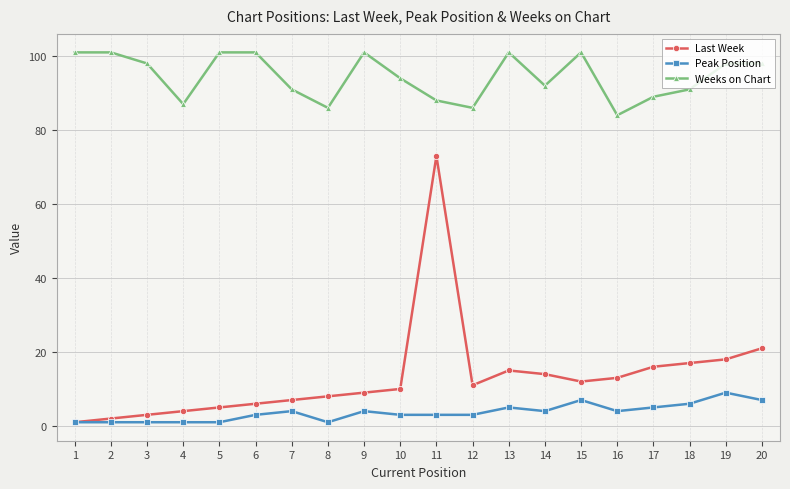

List the series in order of their peak value, lowest first.

Peak Position, Last Week, Weeks on Chart